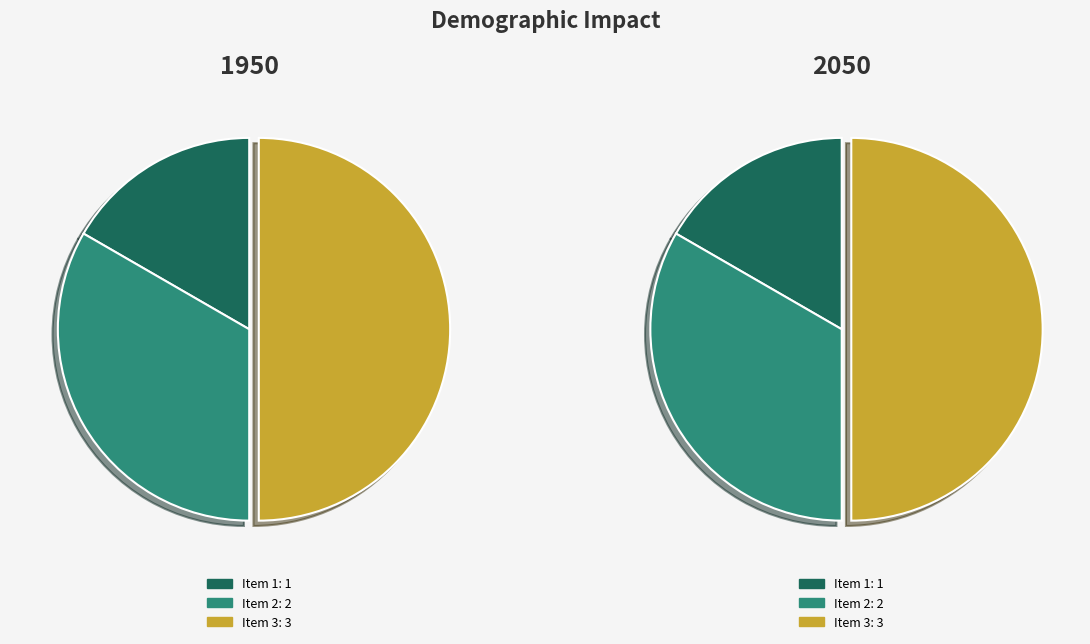

What portion of the pie excludes Item 2?

66.7%